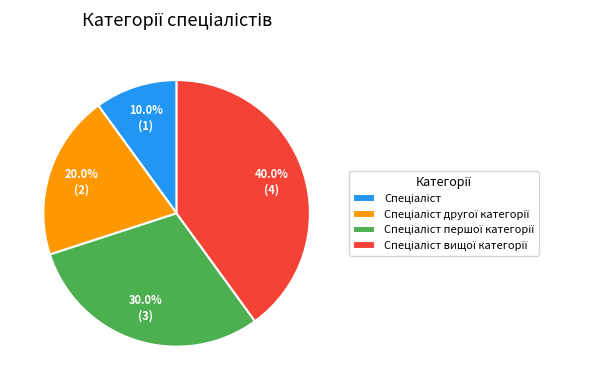

Does any single category account for the majority?

No